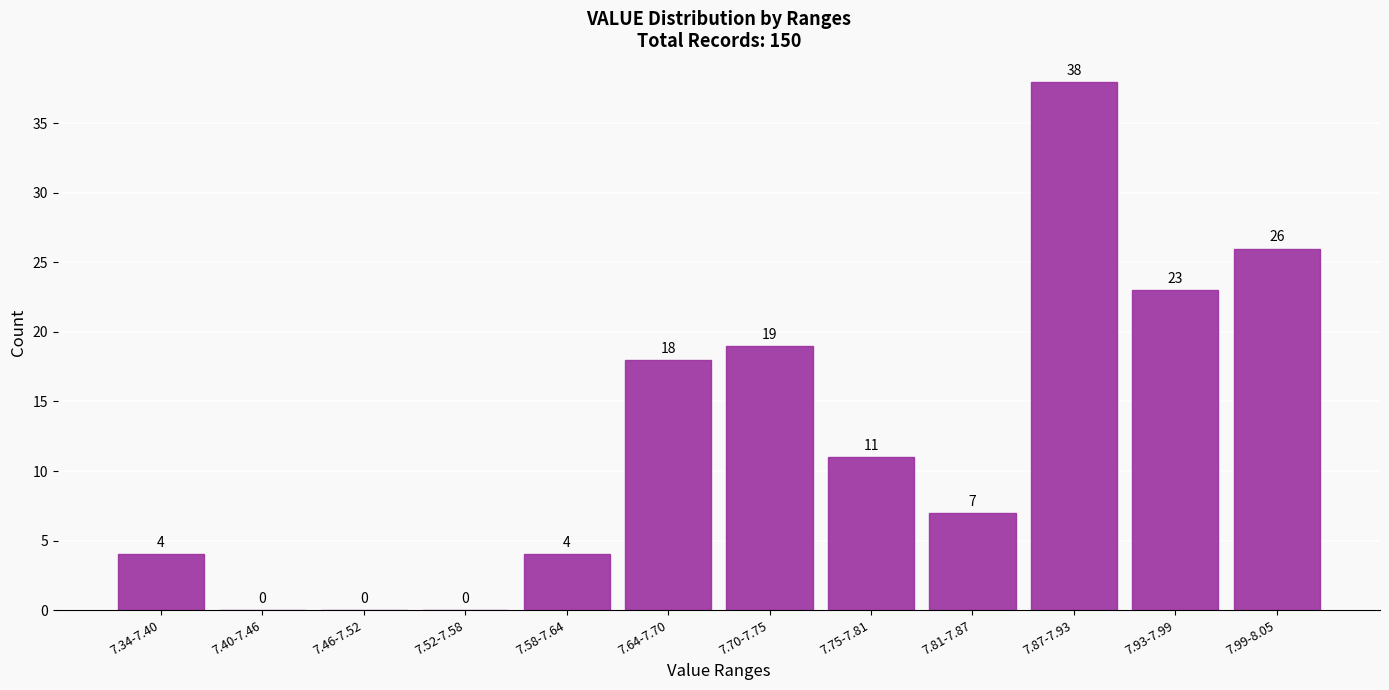

Reading left to right, list all the values displayed in this chart.

7.34-7.40=4	7.40-7.46=0	7.46-7.52=0	7.52-7.58=0	7.58-7.64=4	7.64-7.70=18	7.70-7.75=19	7.75-7.81=11	7.81-7.87=7	7.87-7.93=38	7.93-7.99=23	7.99-8.05=26